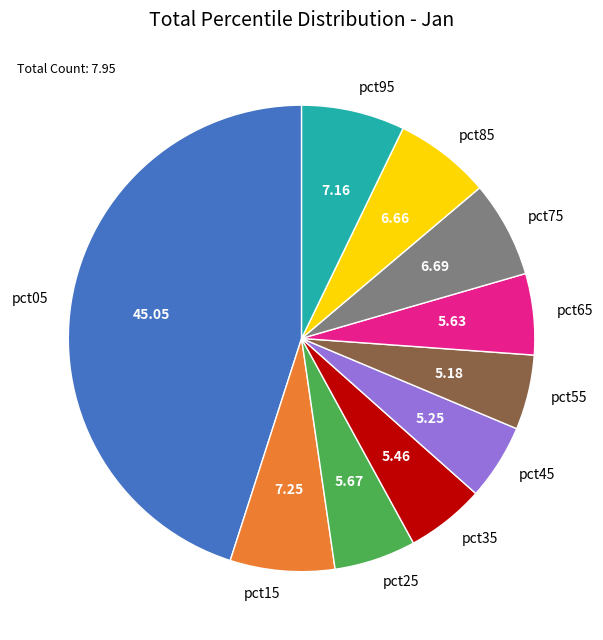

Between pct75 and pct65, which is larger?

pct75